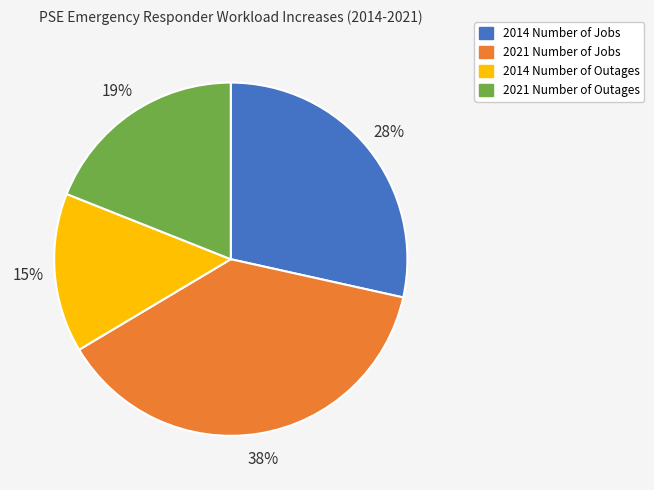

To the nearest percent, what is the difference between the largest and smallest slice percentages?

23%